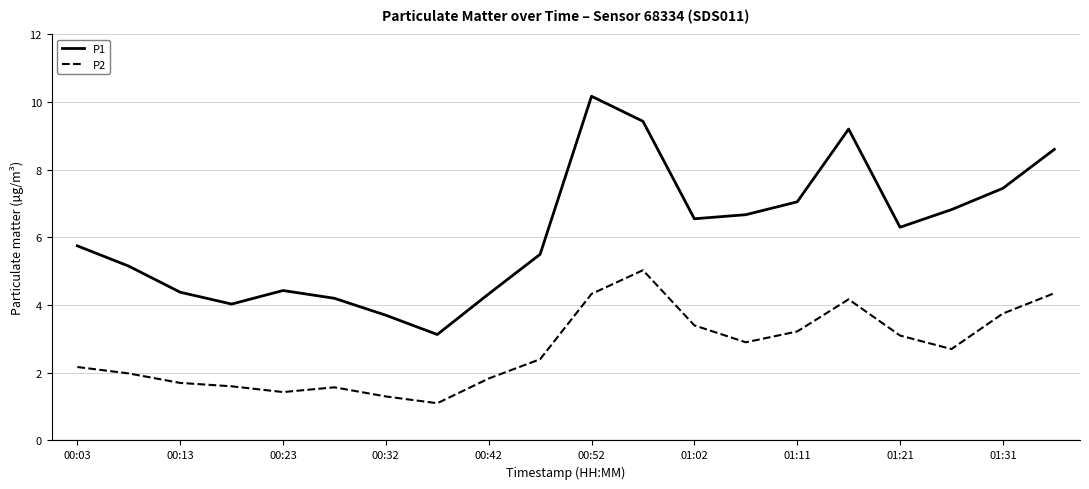

What are all the series names shown in the legend?

P1, P2